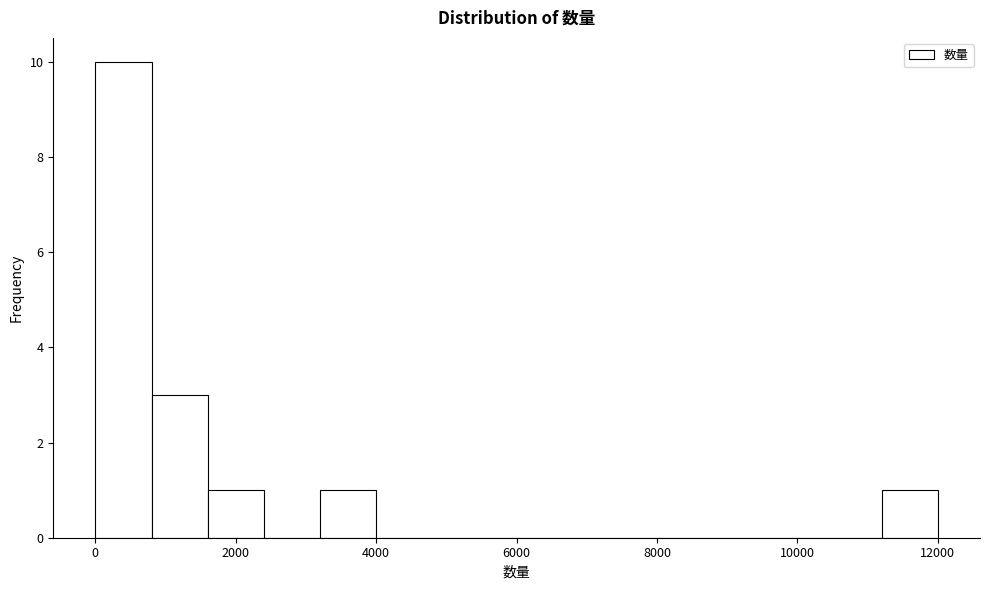

Around what value on the x-axis is the tallest bar? Give the approximate position of its centre, as read against the axis.

400